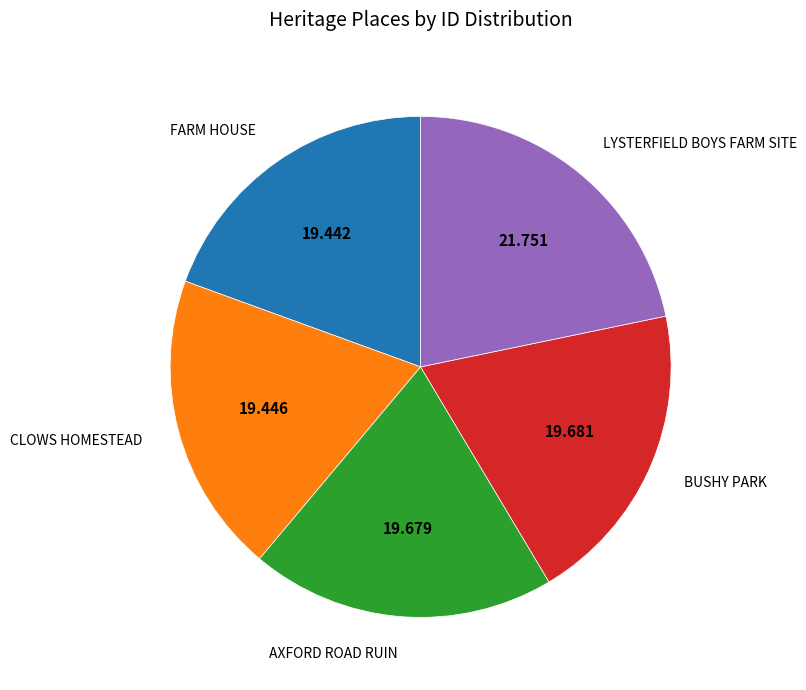

True or false: BUSHY PARK accounts for 20% of the total.

True